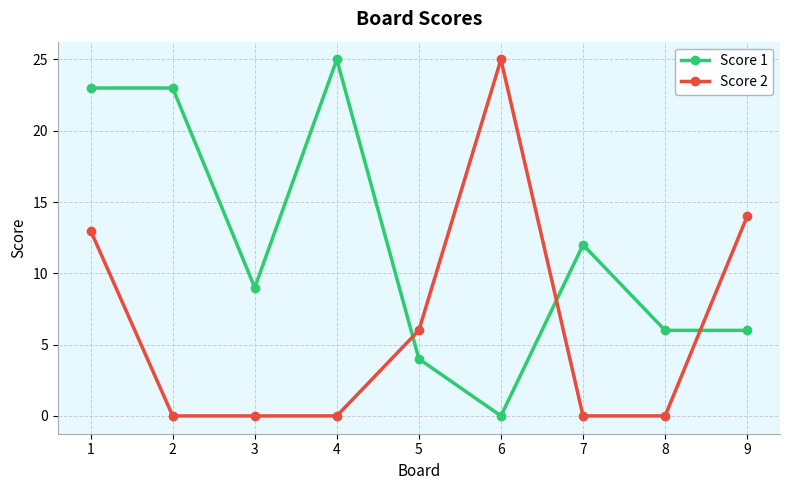

Is the value of Score 1 at 9 greater than the value of Score 2 at 7?

Yes